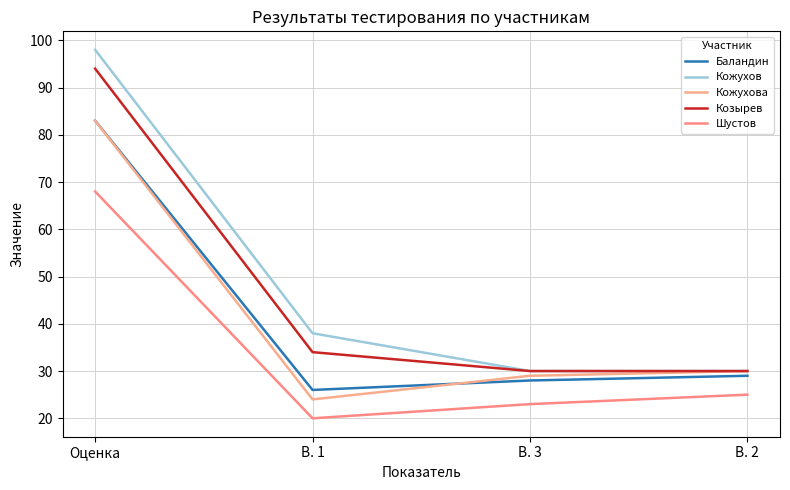

Is it true that Шустов equals 9 at В. 2?

False